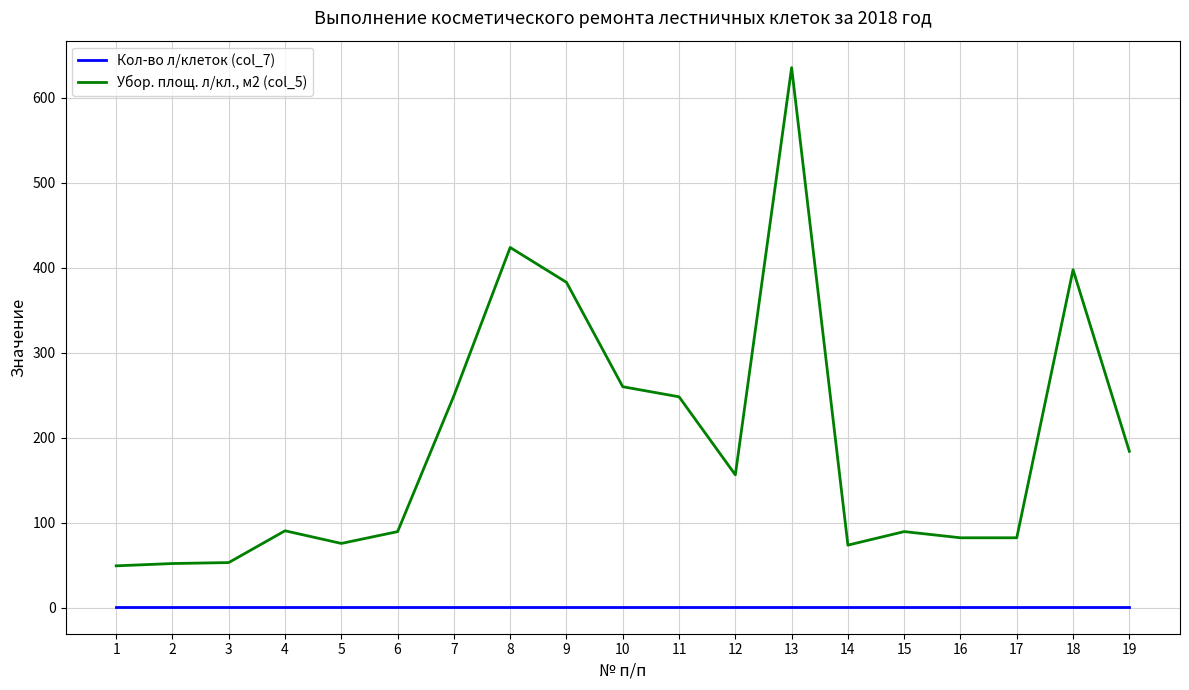

At which category is the sum across all series the highest?

13